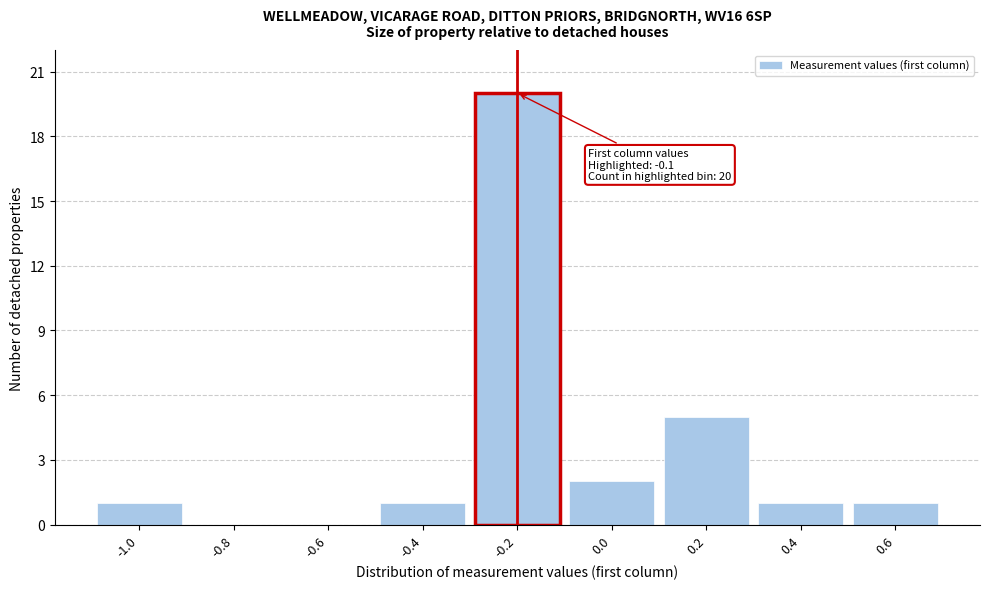

Reading left to right, transcribe all the data shown in this chart.

-1.0=1	-0.8=0	-0.6=0	-0.4=1	-0.2=20	0.0=2	0.2=5	0.4=1	0.6=1